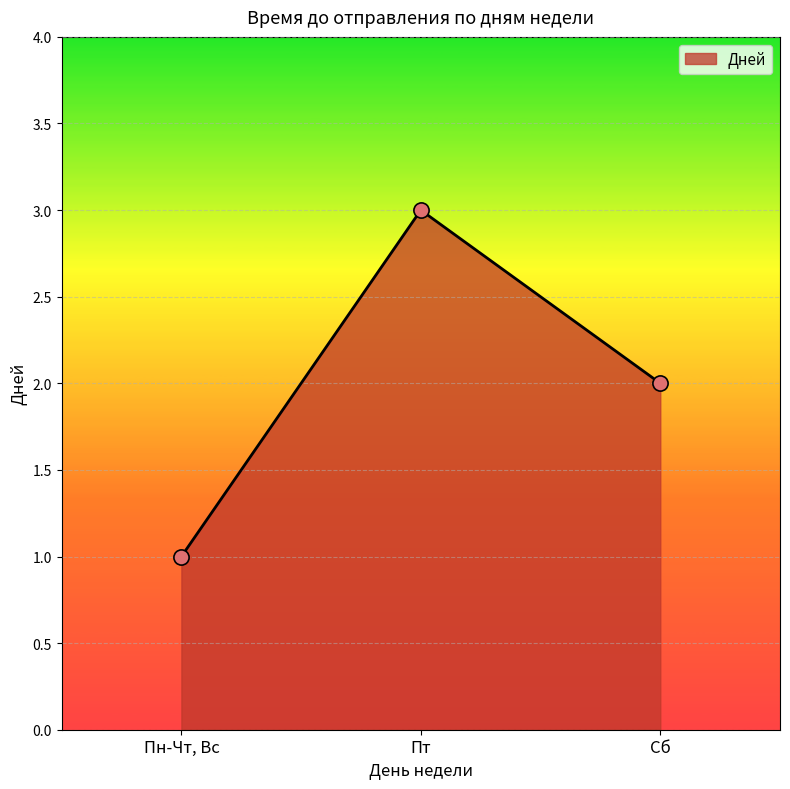

What is the ratio of the value at Сб to the value at Пн-Чт, Вс?

2.0